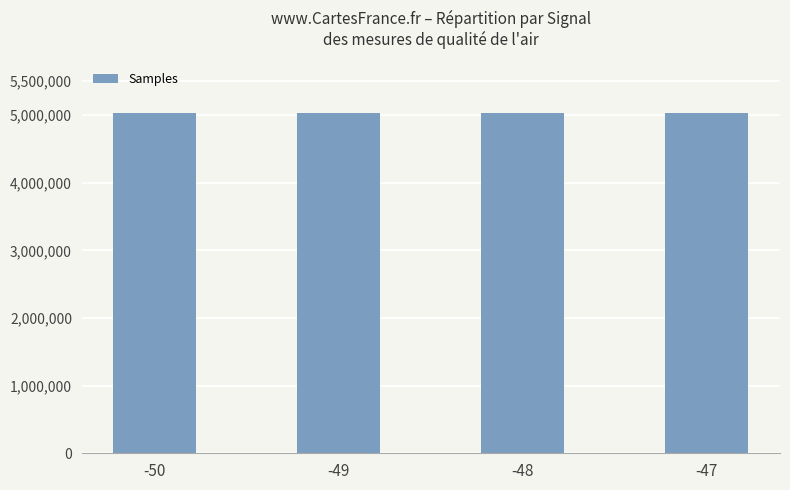

What is the minimum value shown in the chart?

5028445